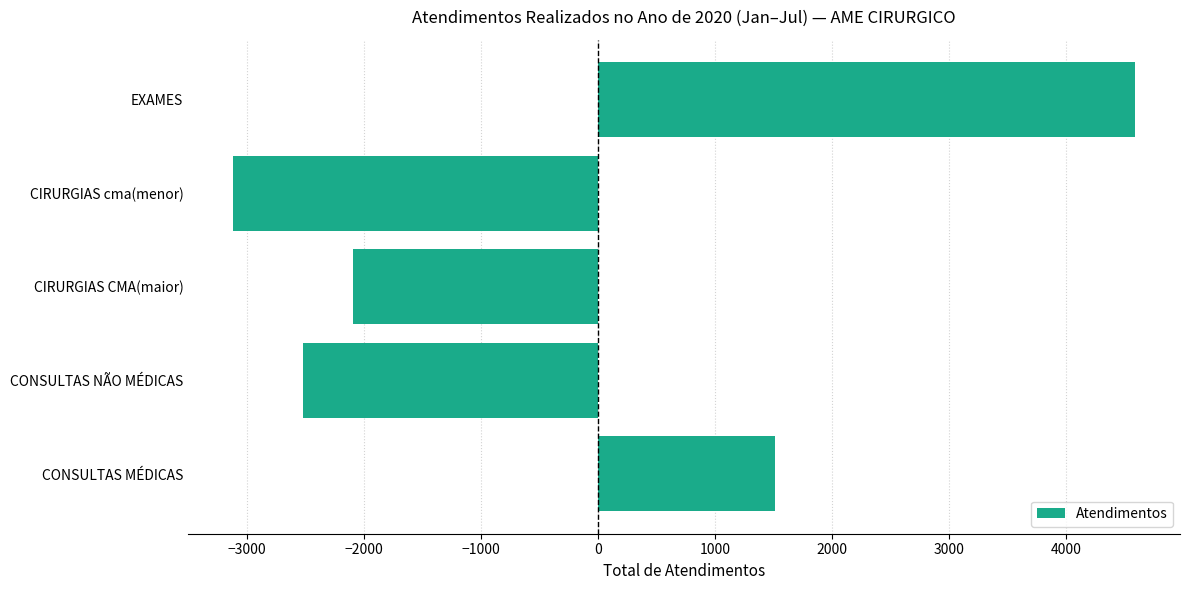

What is the average value?

-325